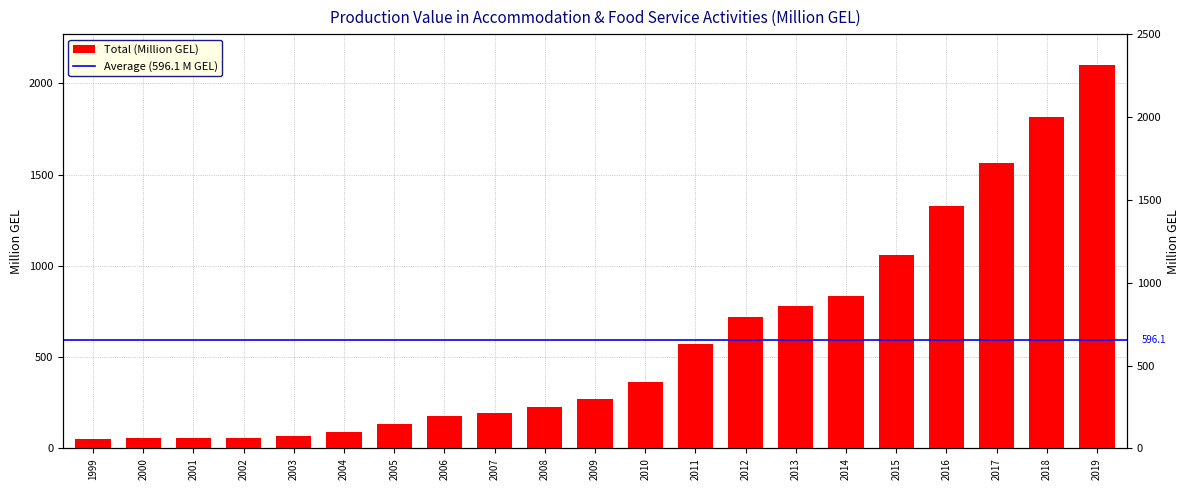

Read the value at 2013.

779.6